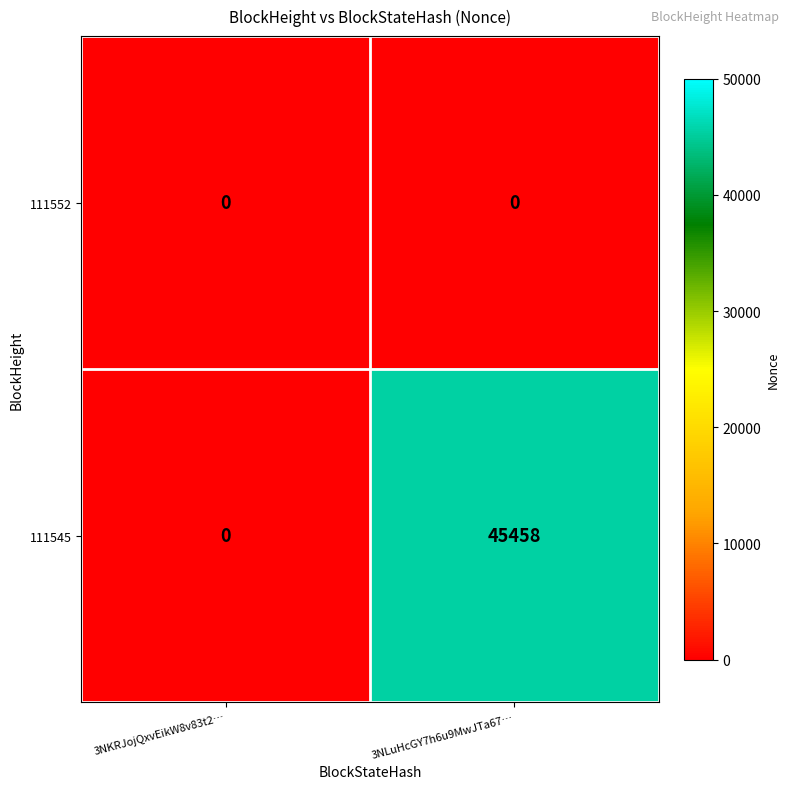

What is the difference between the maximum and minimum values in the 111545 series?

45458